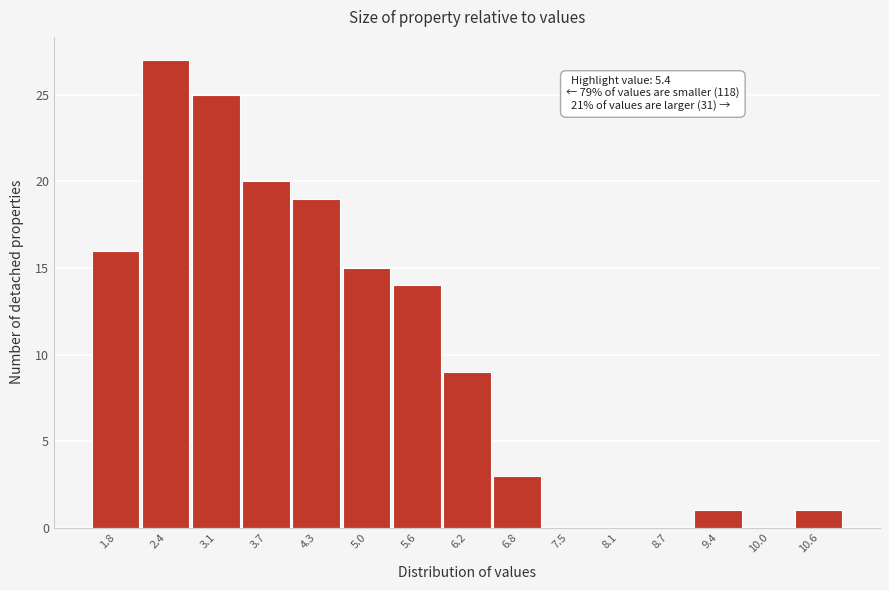

Reading left to right, transcribe all the data shown in this chart.

1.8=16	2.4=27	3.1=25	3.7=20	4.3=19	5.0=15	5.6=14	6.2=9	6.8=3	7.5=0	8.1=0	8.7=0	9.4=1	10.0=0	10.6=1